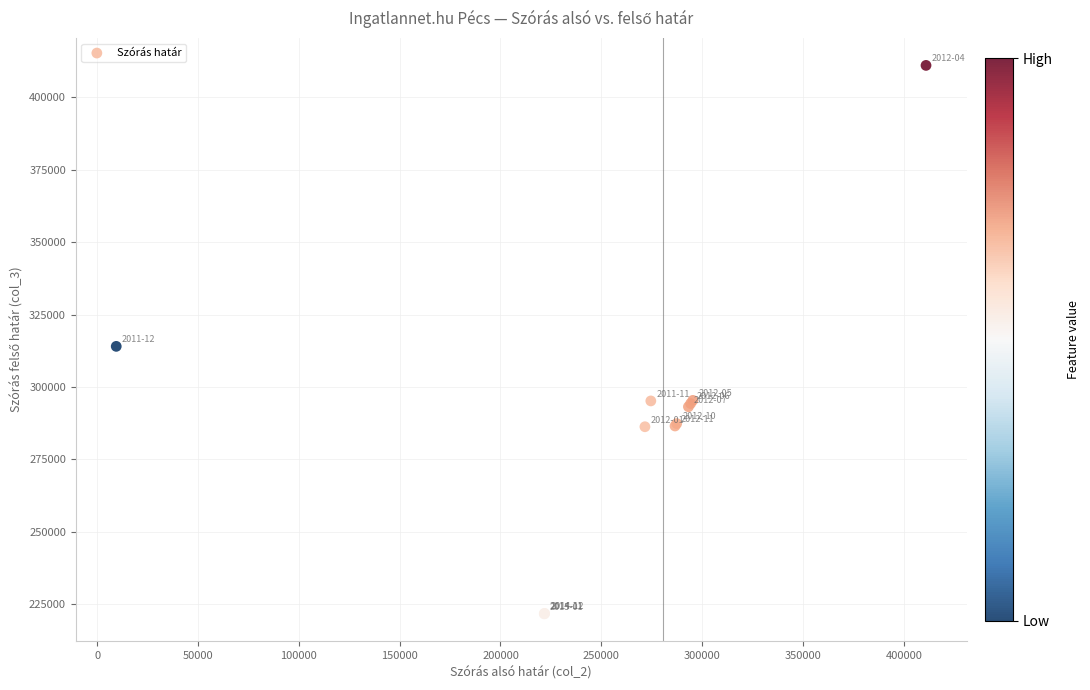

What Y value in the scatter plot is closest to 316362?

314041